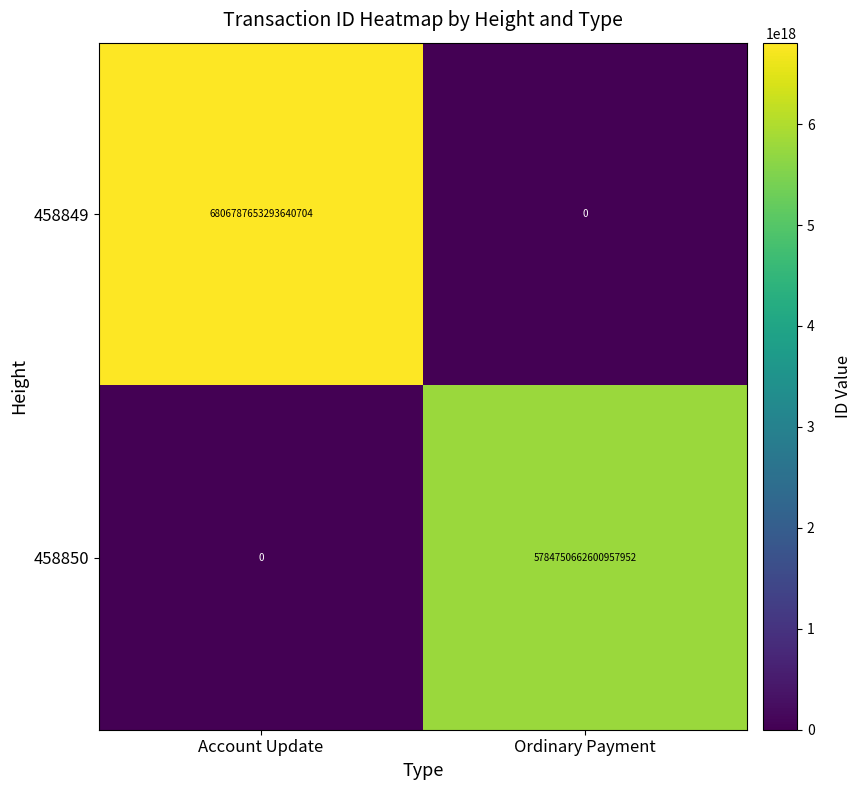

At which label is 458849 closest to 3403393826646820352?

Account Update